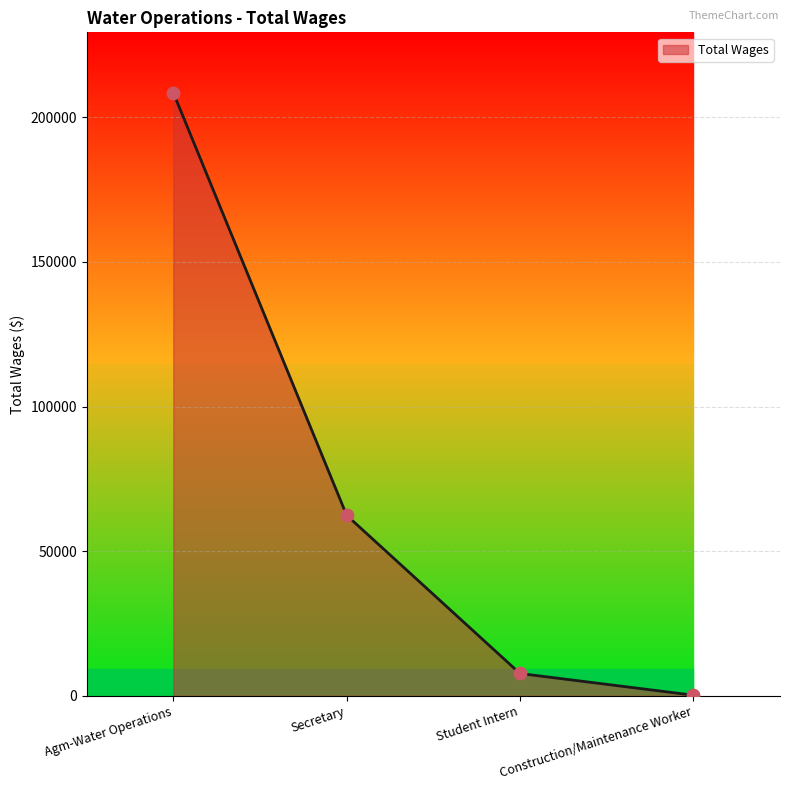

Between Student Intern and Construction/Maintenance Worker, which is larger?

Student Intern